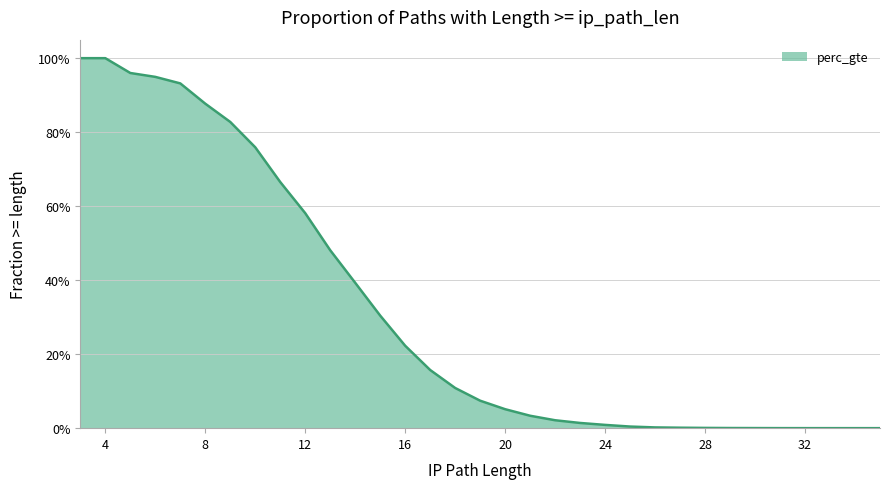

Reading left to right, what are all the values shown in this chart?

1.0	1.0	1.0	0.9	0.9	0.9	0.8	0.8	0.7	0.6	0.5	0.4	0.3	0.2	0.2	0.1	0.1	0.1	0.0	0.0	0.0	0.0	0.0	0.0	0.0	0.0	0.0	0.0	0.0	0.0	0.0	0.0